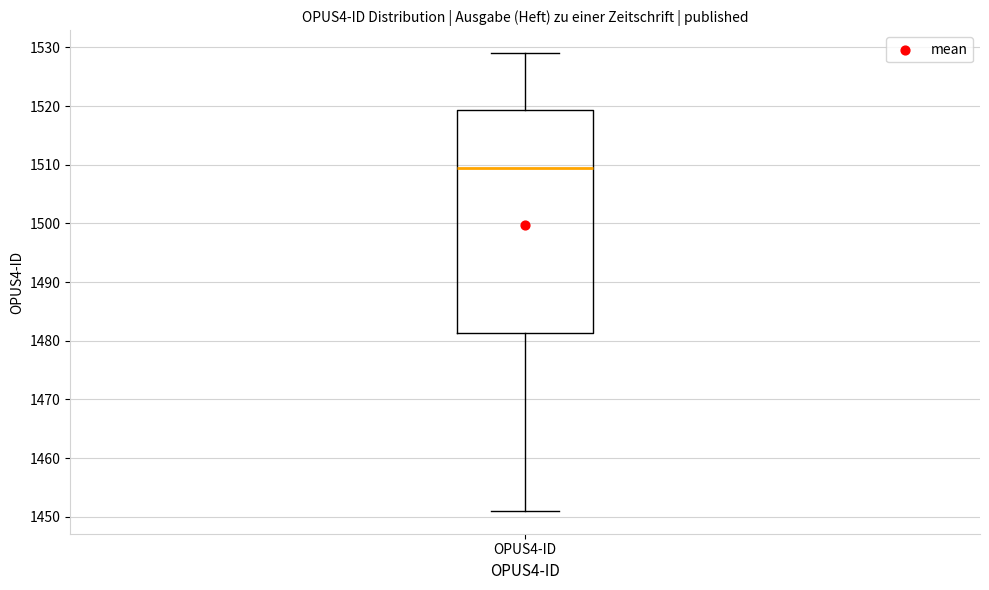

Read this box plot against the y-axis: the position of the median line, the range covered by the box, and the ends of both whiskers. The values are not printed on the chart, so give them approximately, as read against the axis.

median 1510, box 1481 to 1519, whiskers 1451 to 1529